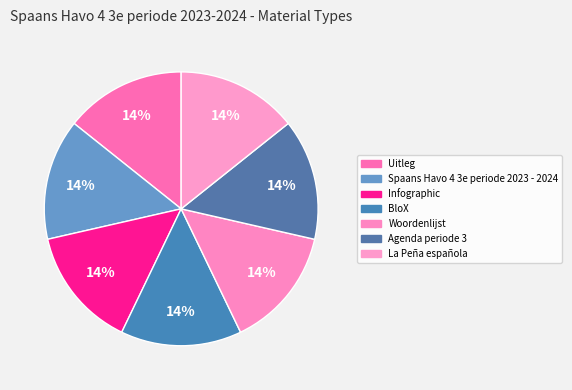

What is the largest slice in the pie chart?

La Peña española